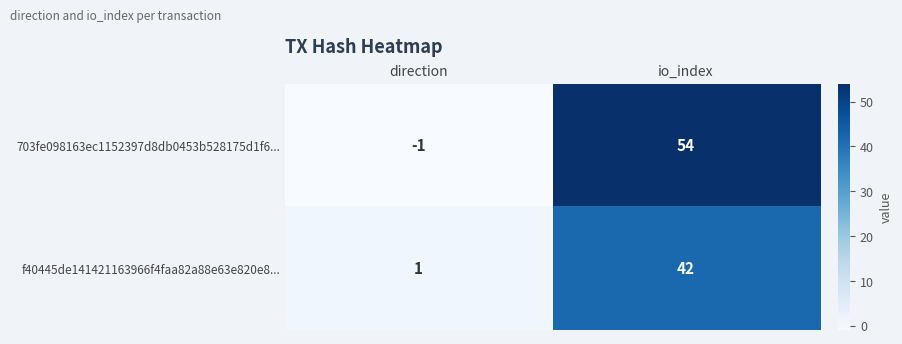

List the series in order of their peak value, highest first.

703fe098163ec1152397d8db0453b528175d1f6..., f40445de141421163966f4faa82a88e63e820e8...